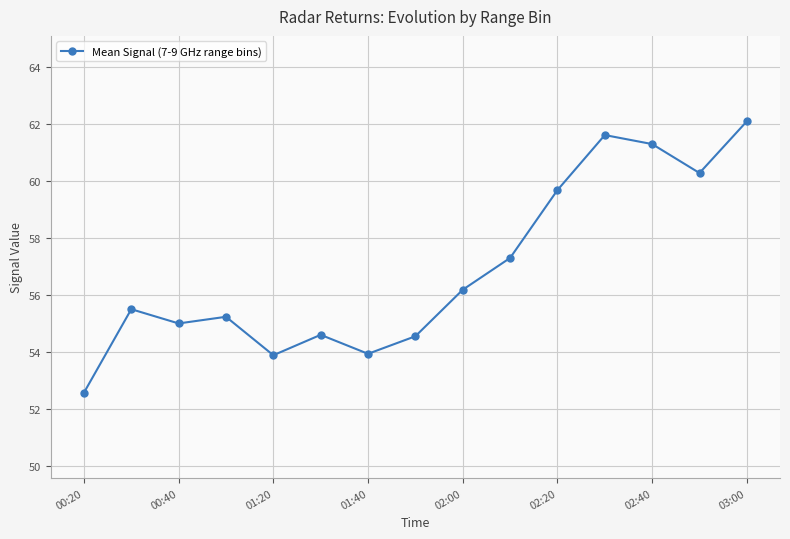

How many series are shown in this chart?

1